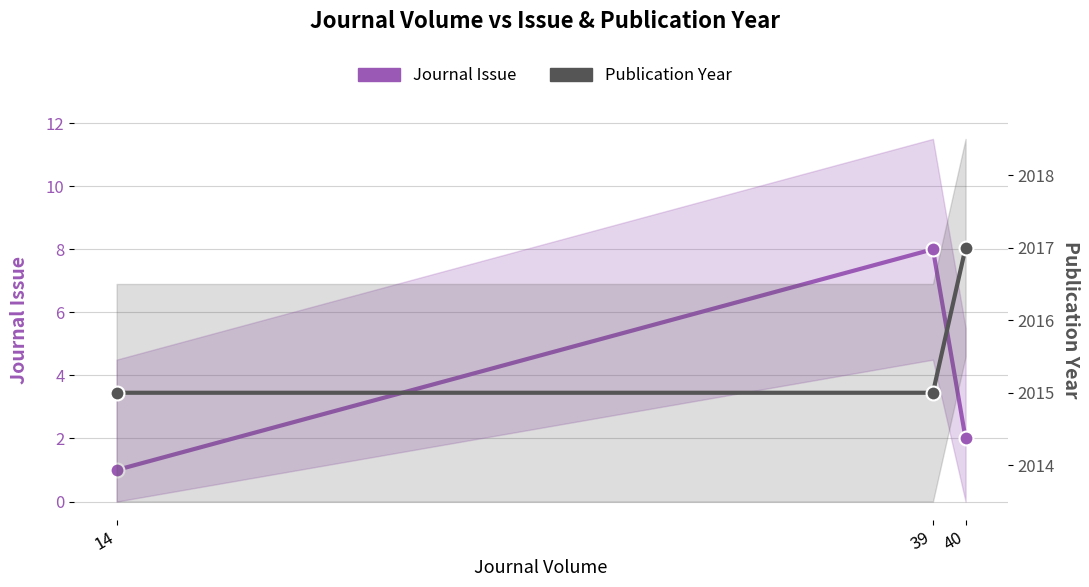

Which series has the widest spread of values?

Journal Issue